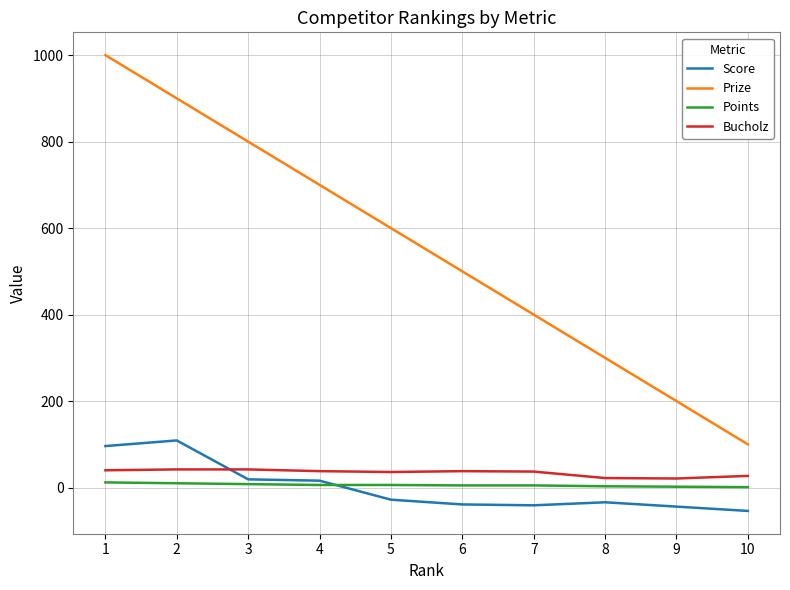

Where does the Points series first go above 6?

1